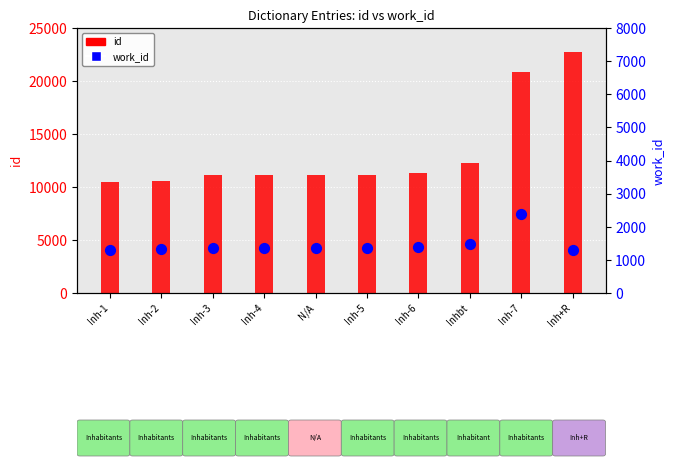

What are all the series names shown in the legend?

id, work_id